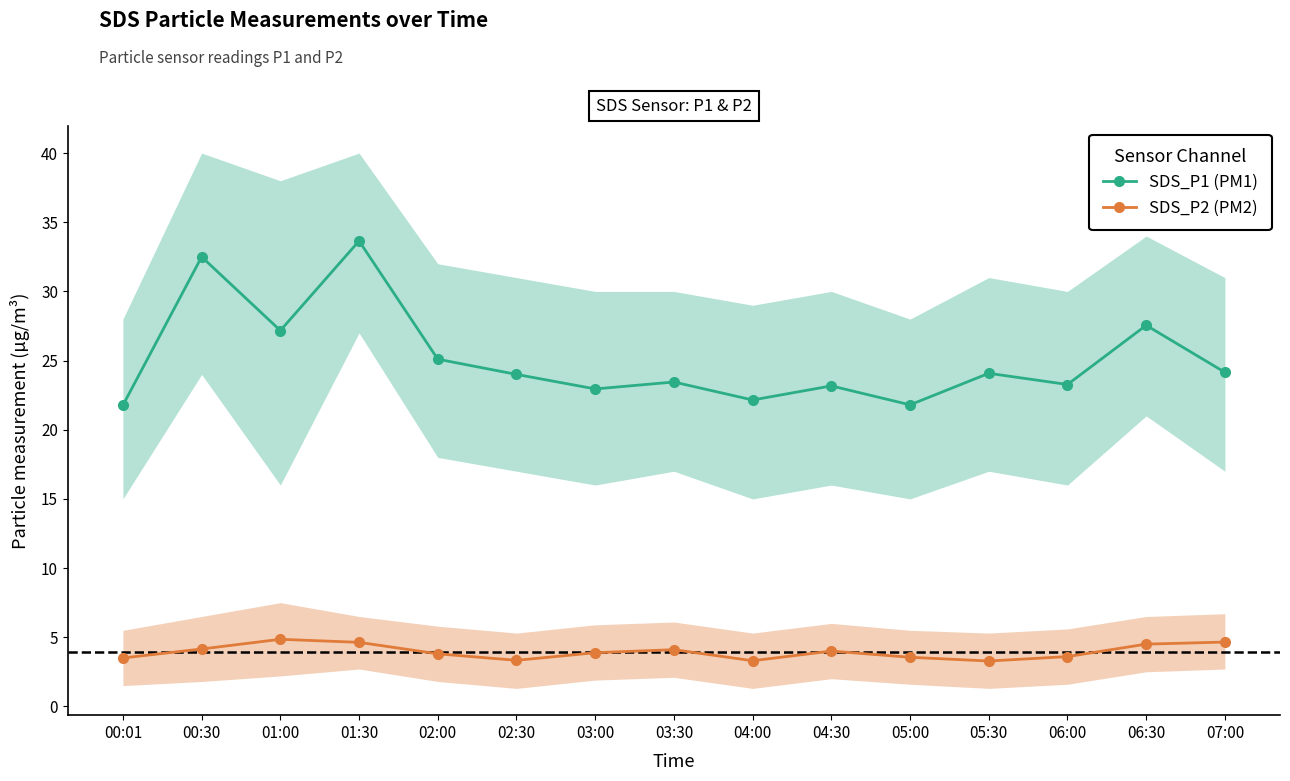

What is the total value across all series at 03:30?

27.5